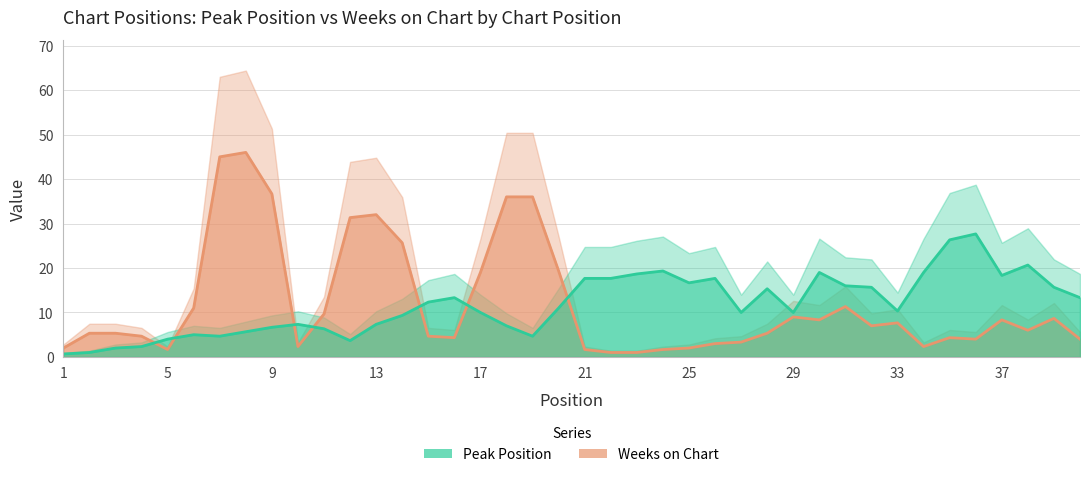

True or false: Peak Position has a value of 5.6 at 33.

False